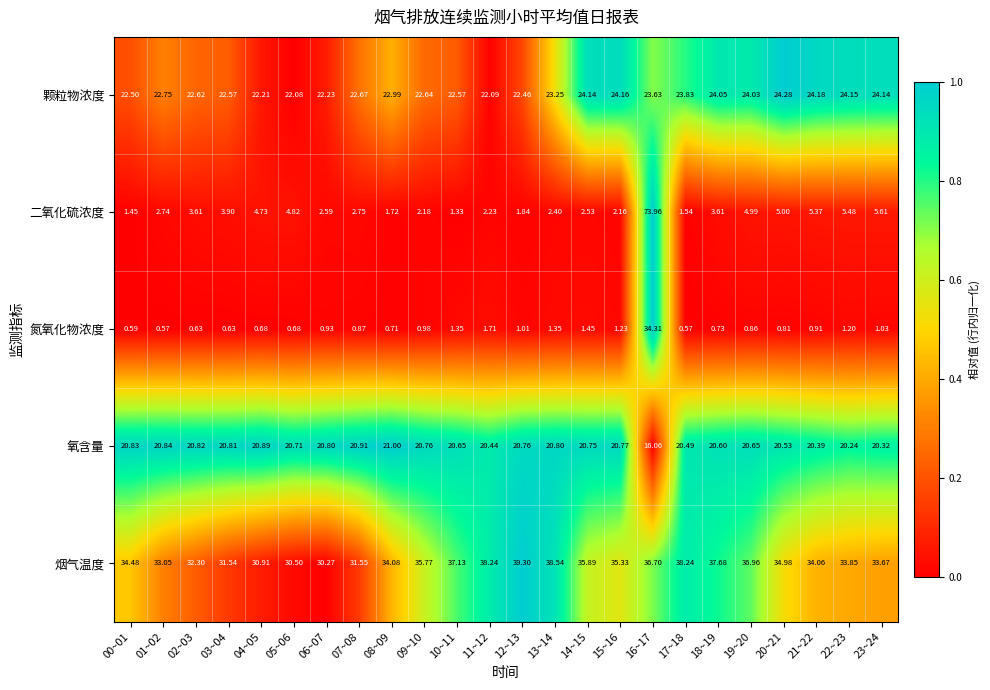

Which series has the widest spread of values?

二氧化硫浓度